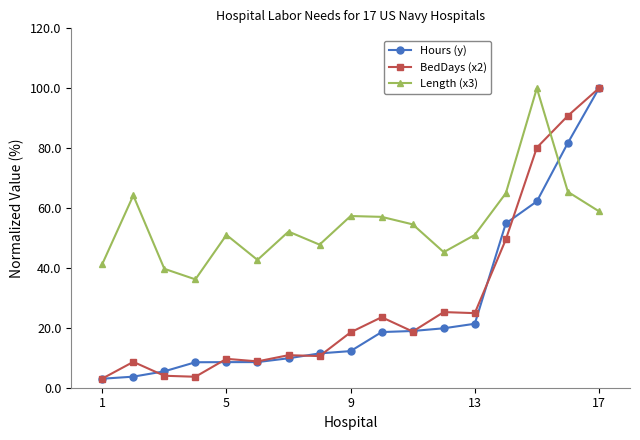

What is the highest value of the Length (x3) series?

100.0